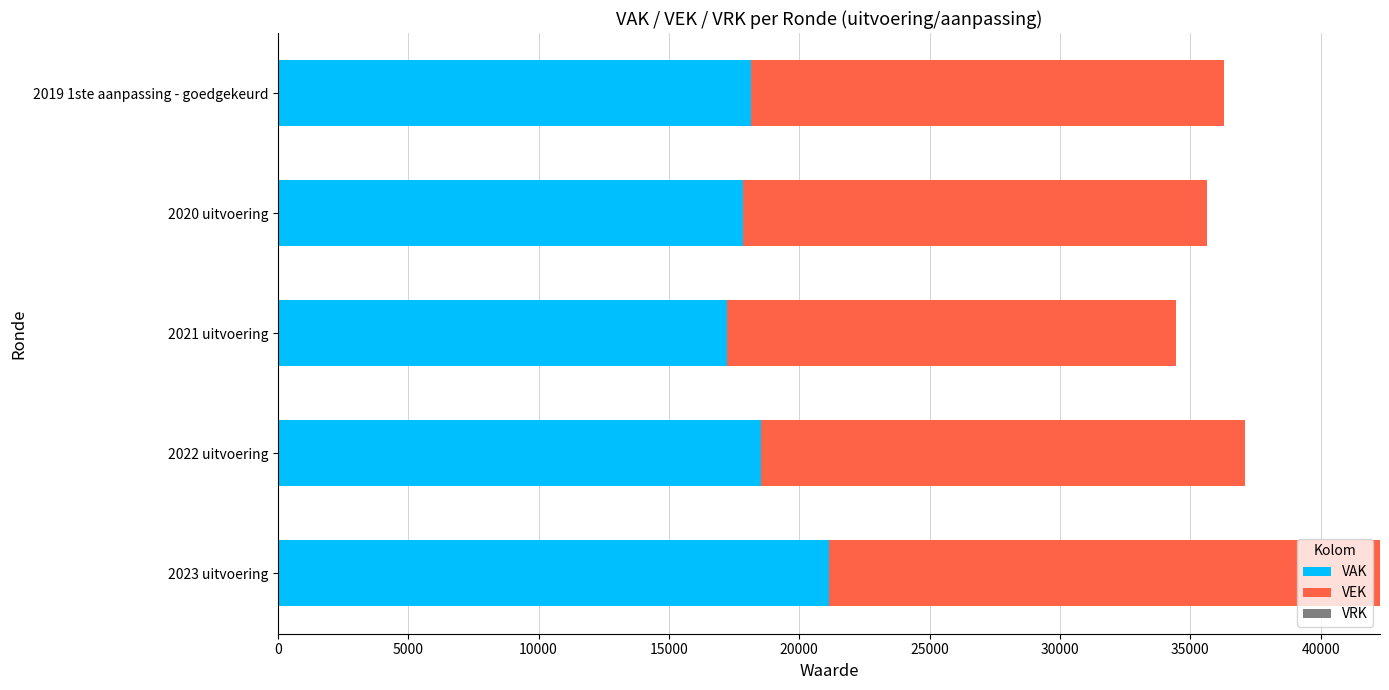

What is the difference between the second highest and minimum values in the VAK series?

1320